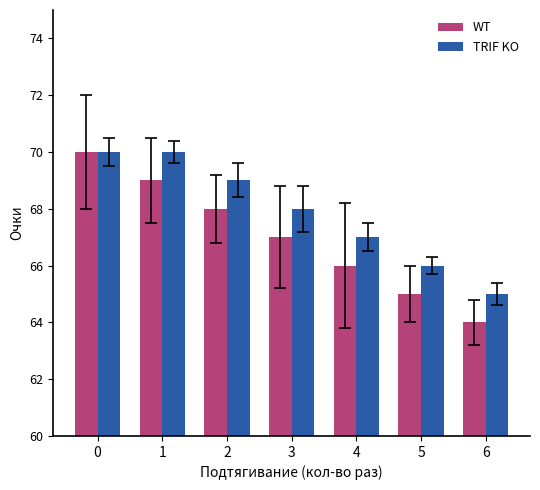

How many data points in TRIF KO are less than 68?

3